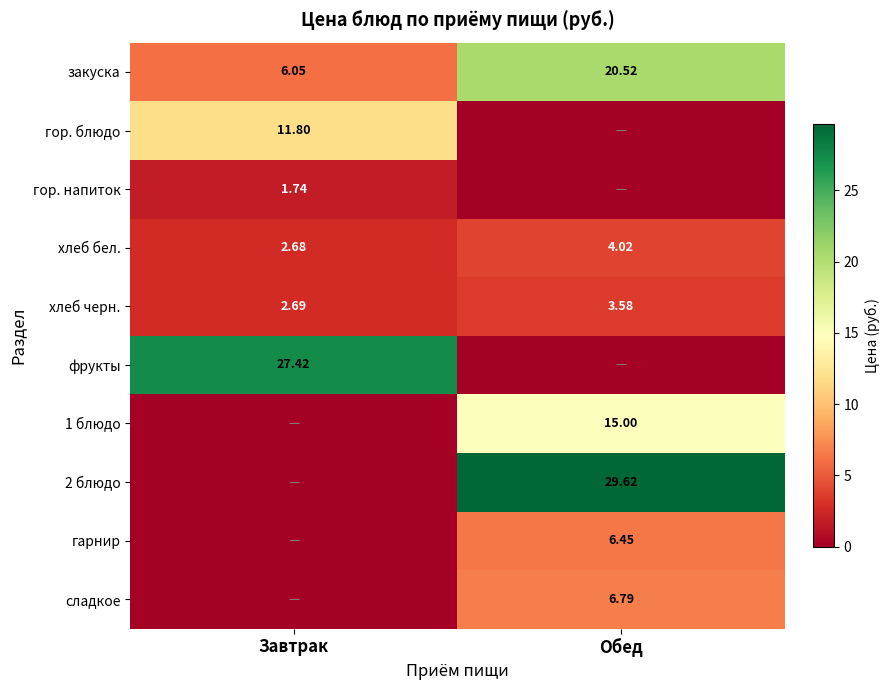

Where is закуска nearest to the value 13?

Завтрак